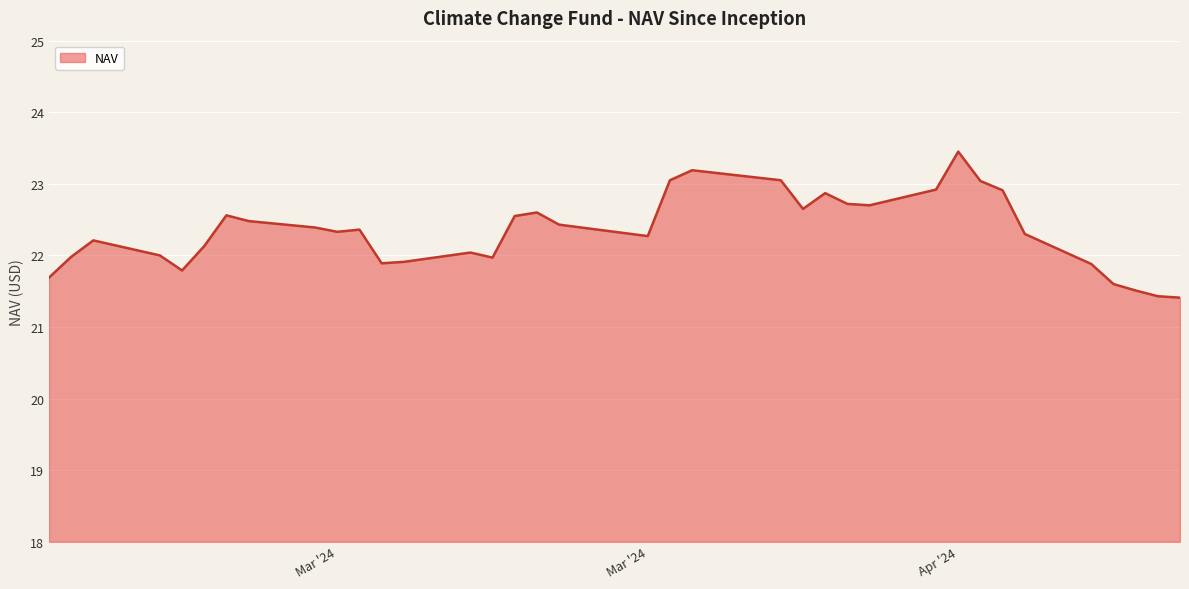

What is the minimum value shown in the chart?

21.4